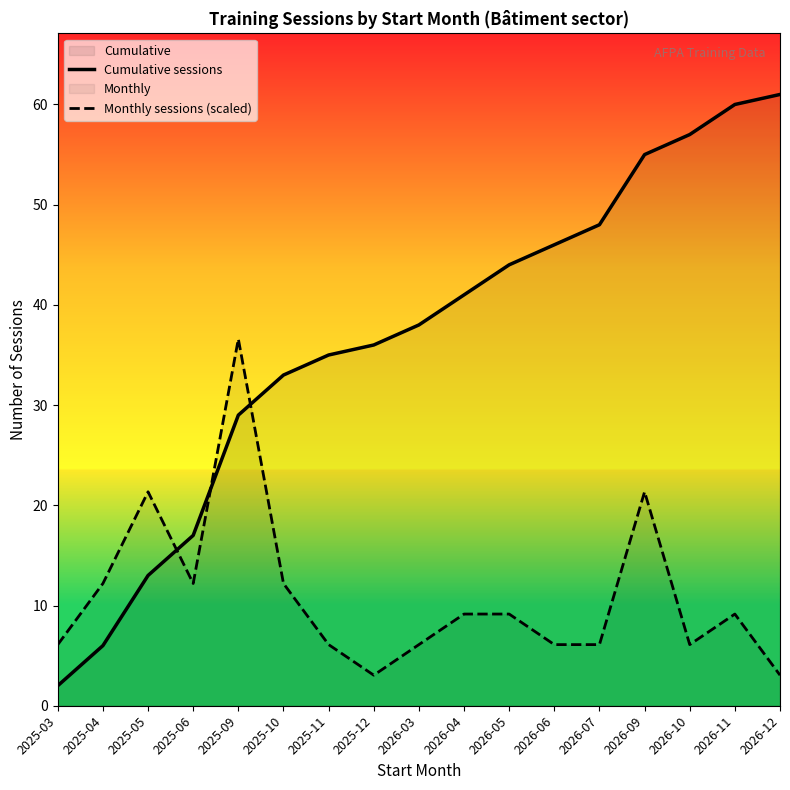

What is the difference between the maximum and minimum values in the Monthly sessions (scaled) series?

33.6